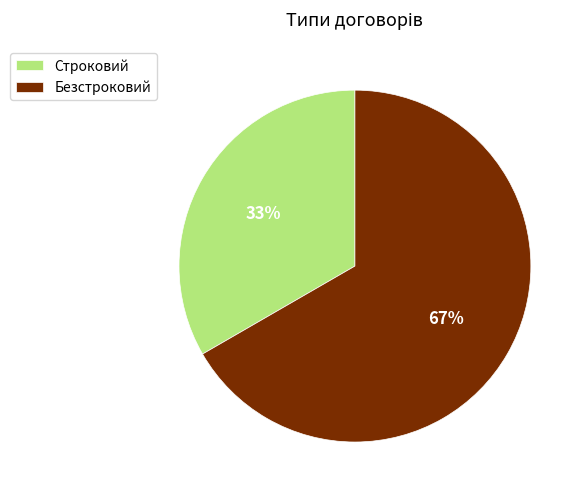

Combined, do Строковий and Безстроковий account for over 50%?

Yes